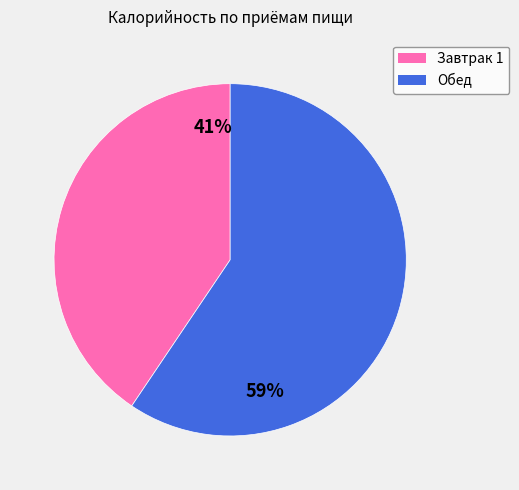

Which category has the biggest portion of the pie?

Обед